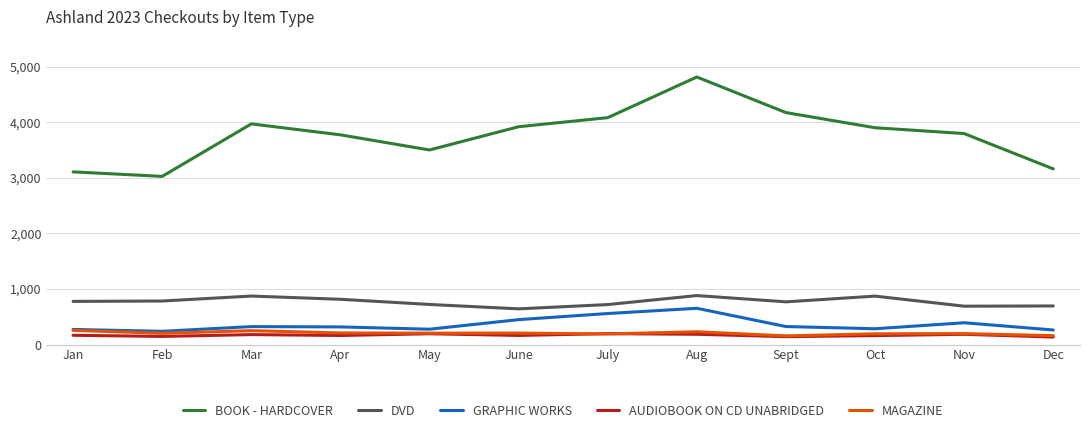

The AUDIOBOOK ON CD UNABRIDGED series shows 180 at Mar. True or false?

True